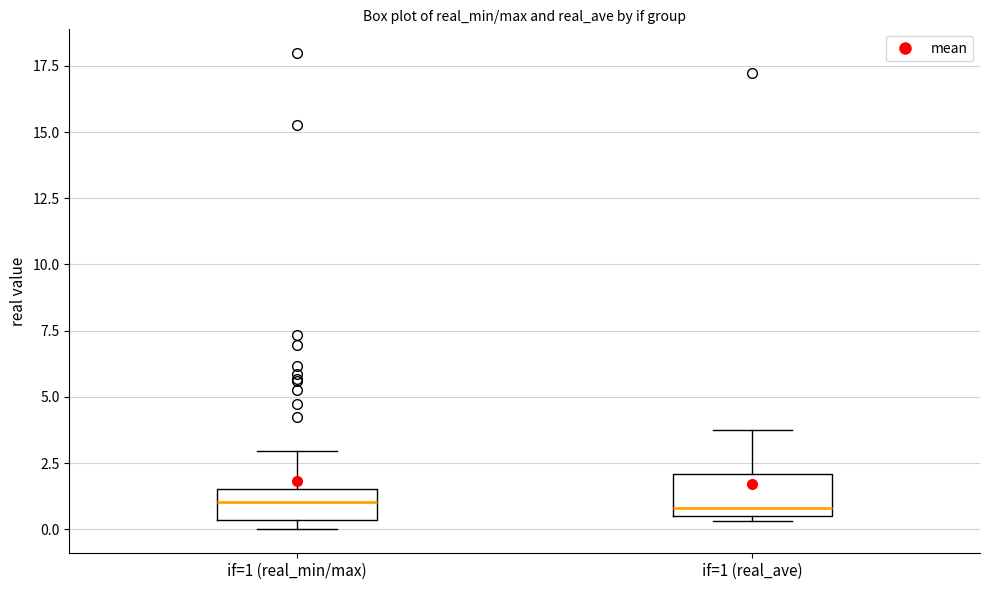

Where does the median line of the box for if=1 (real_min/max) sit on the y-axis? The values are not printed on the chart, so give them approximately, as read against the axis.

1.0